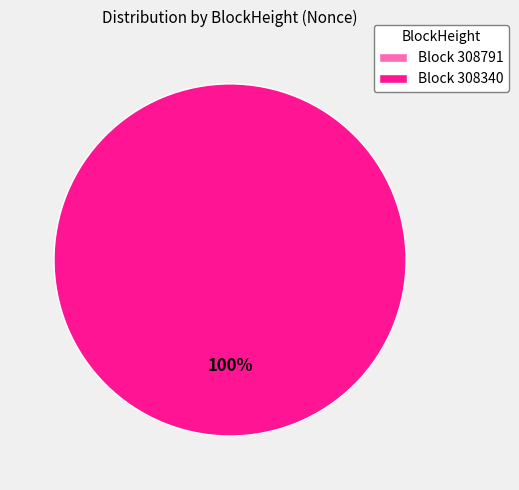

Which slice is the largest?

308340